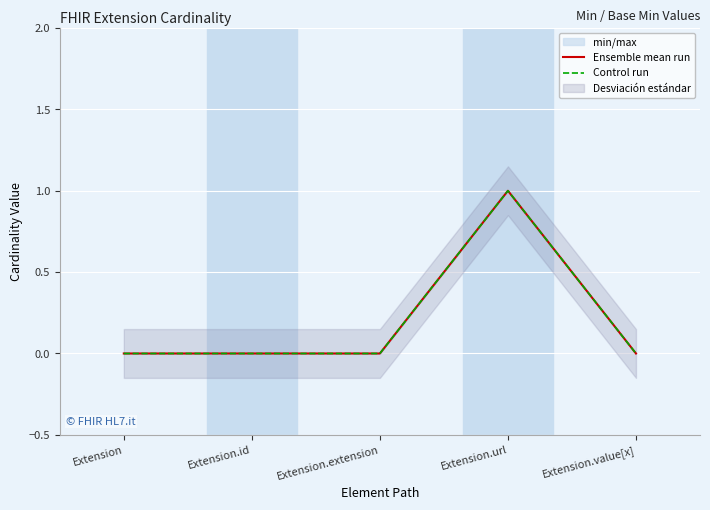

What position from the right is Extension.url?

2